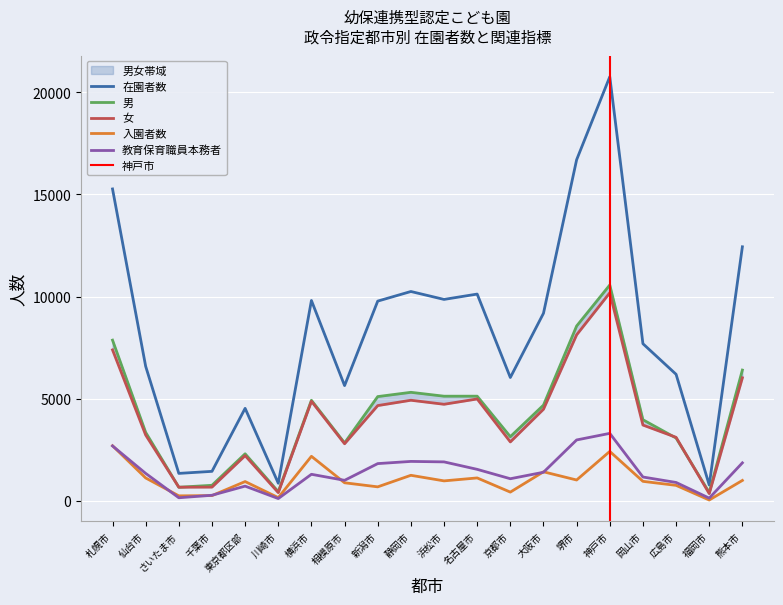

What is the spread (max minus min) of values at 札幌市?

12570